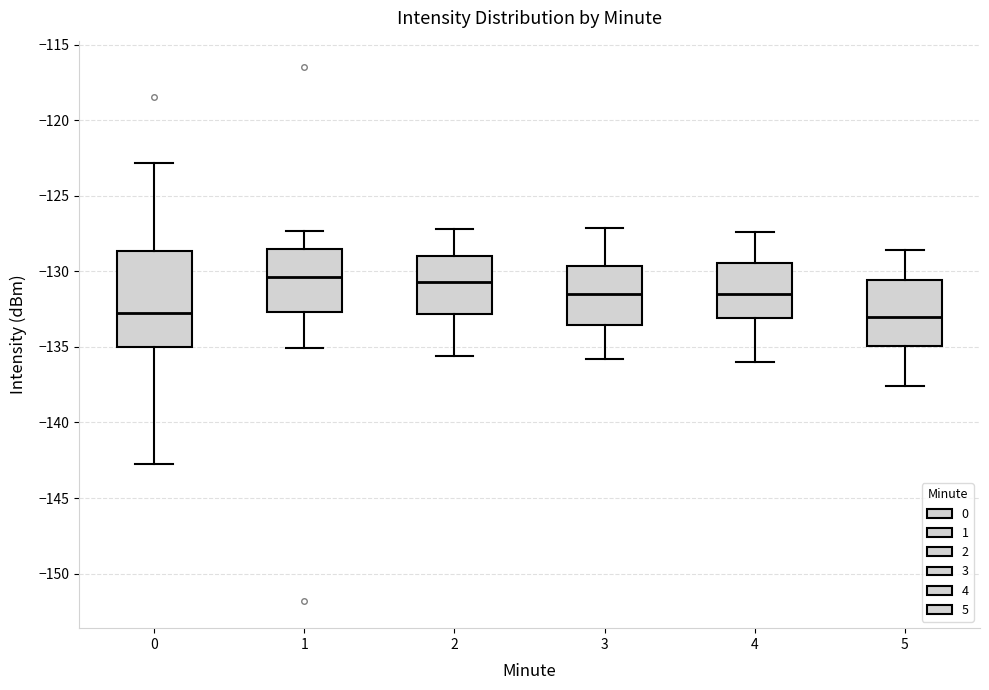

Where does the lower whisker of the box at x = 1 end on the y-axis? The values are not printed on the chart, so give them approximately, as read against the axis.

-135.0